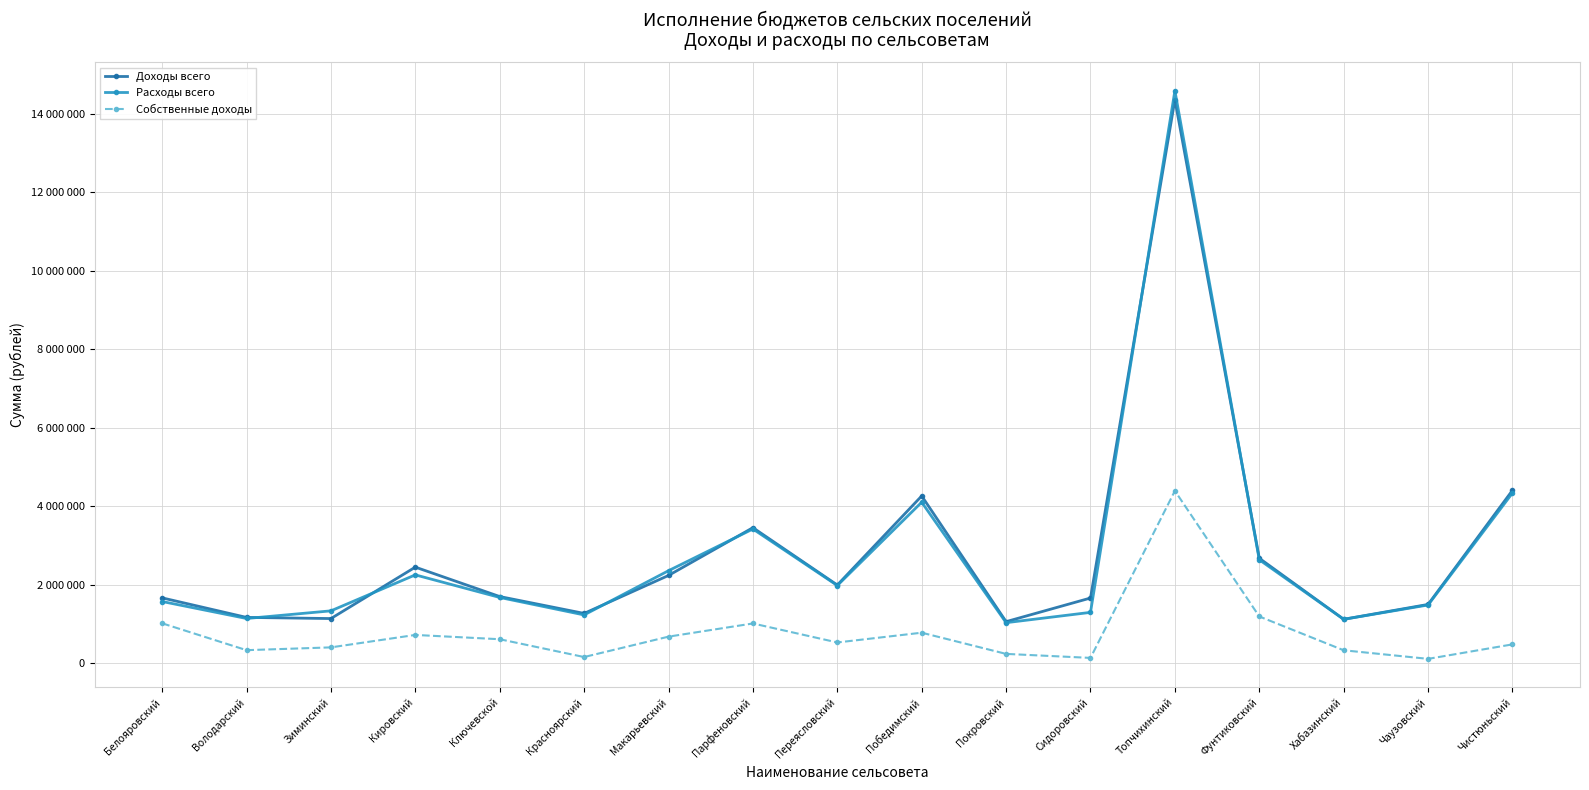

Which series has the largest range (max minus min)?

Расходы всего